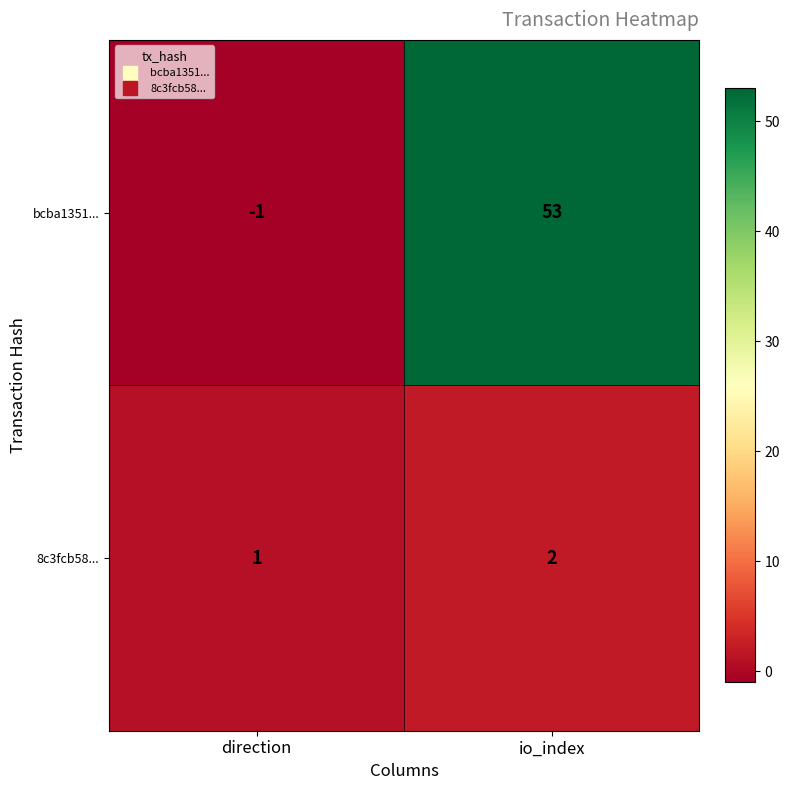

Reading right to left, list all the values displayed in this chart.

bcba1351...: 53	-1
8c3fcb58...: 2	1